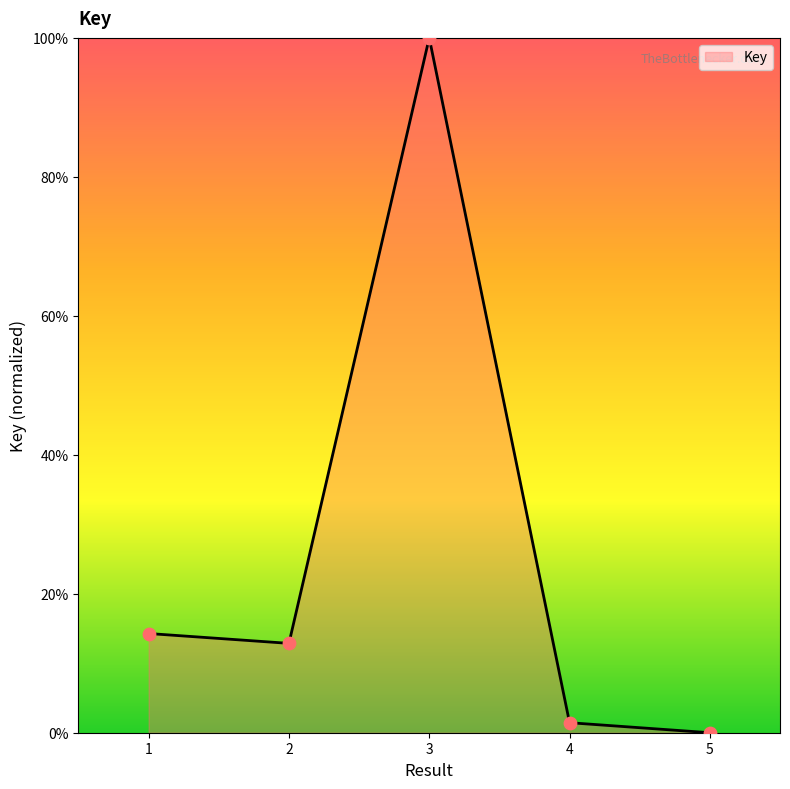

Between 1 and 3, which is larger?

3